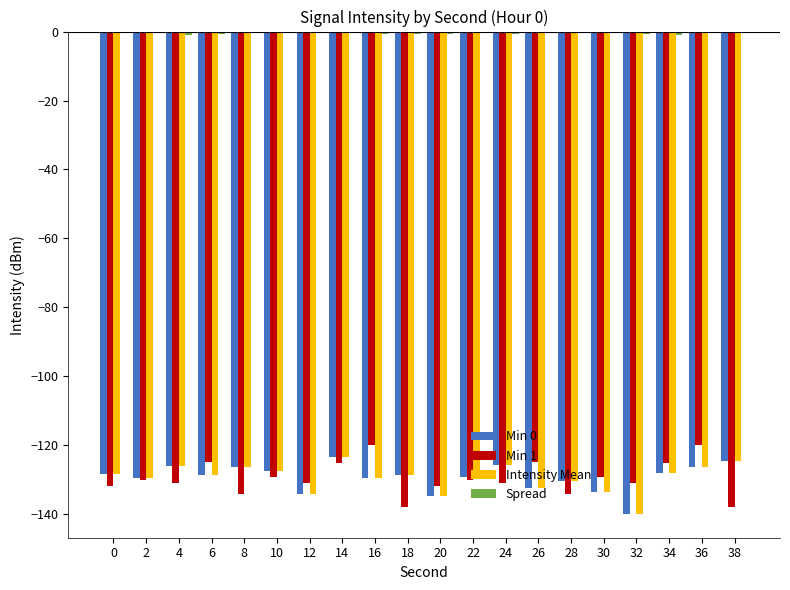

What is the sum of the Intensity Mean values at 22 and 18?

-258.0